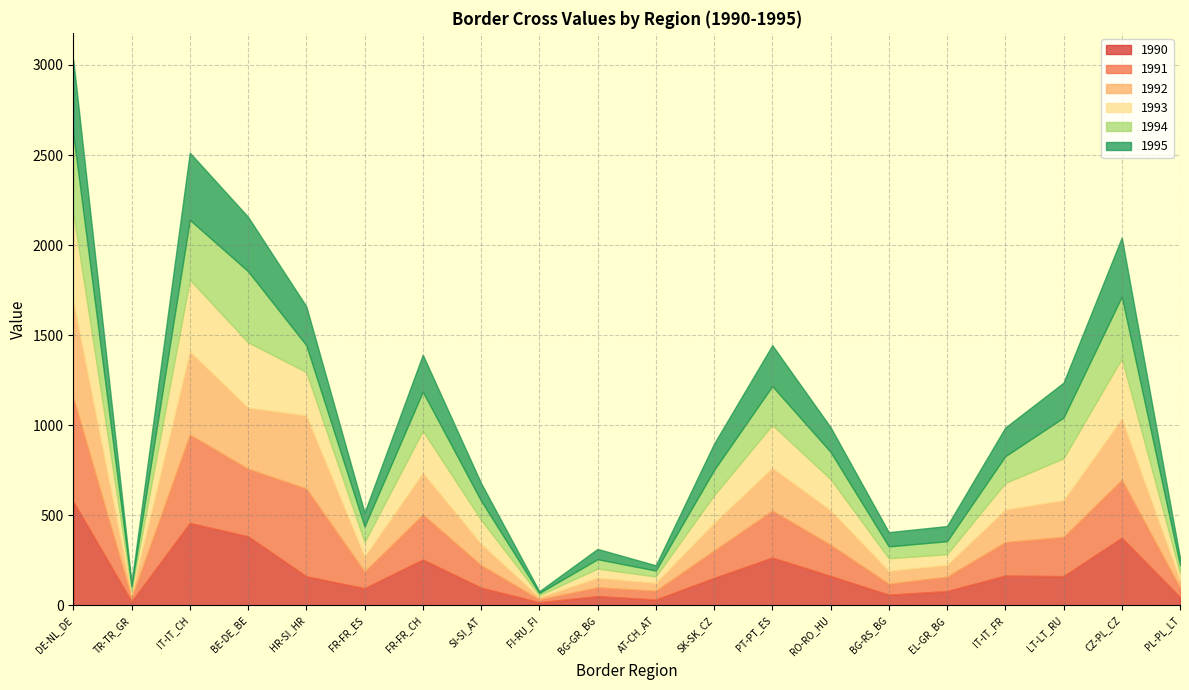

True or false: 1992 has more than 1 interior local peaks.

True